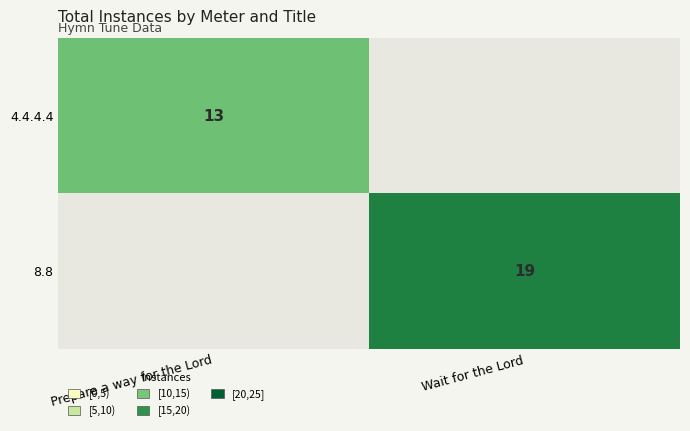

The value of 8.8 at Wait for the Lord is 34. True or false?

False